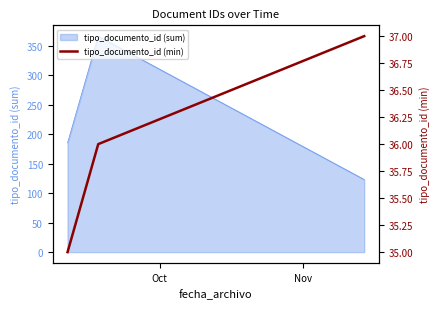

What is the label of the 2nd point from the right?

Nov